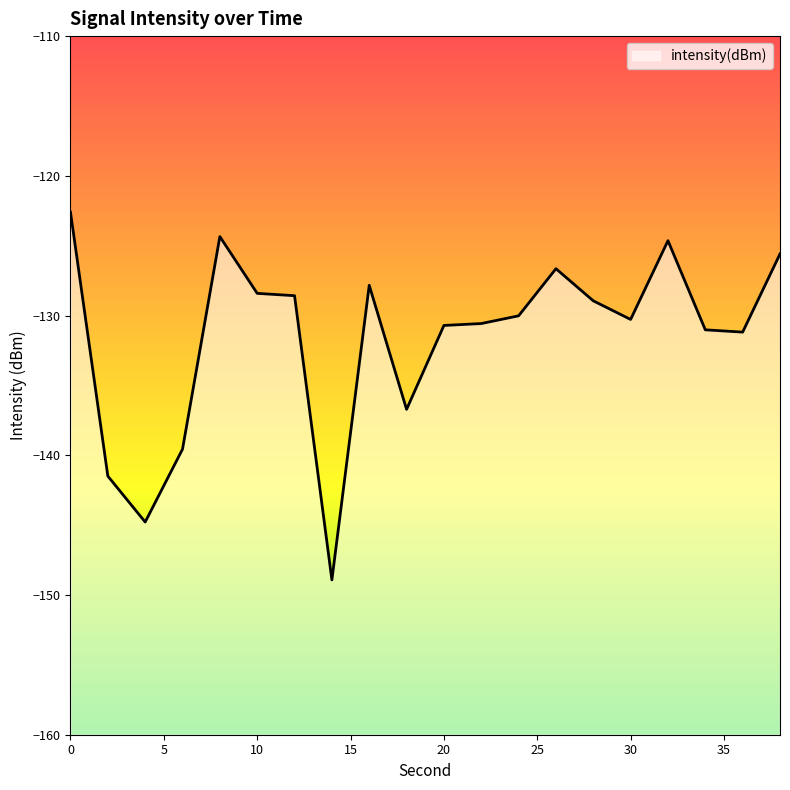

What is the difference between the second highest and minimum values?

24.6